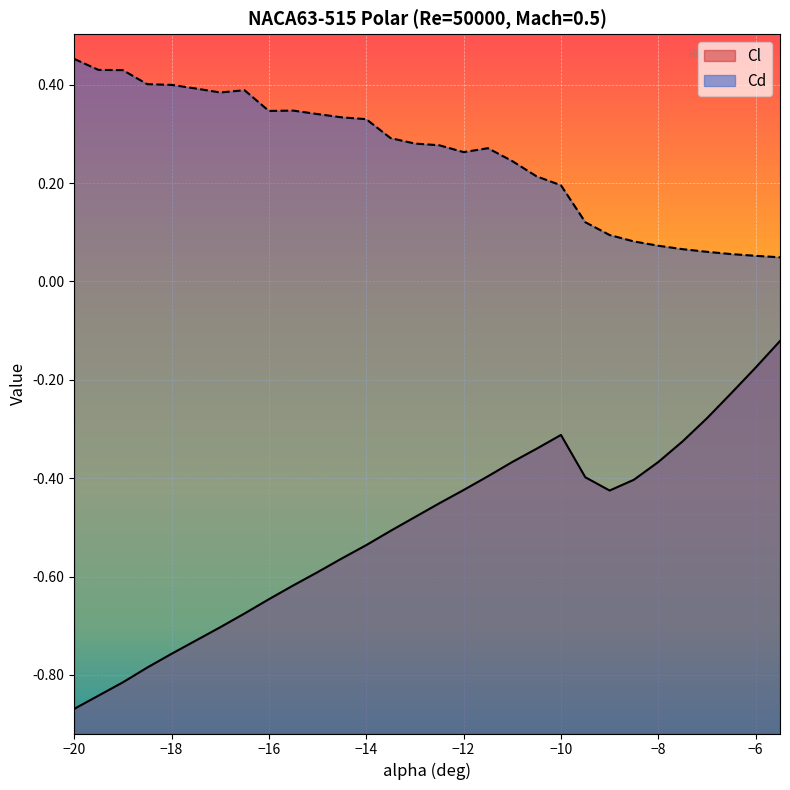

What is the sum of the Cd values at -20 and -9.5?

0.6